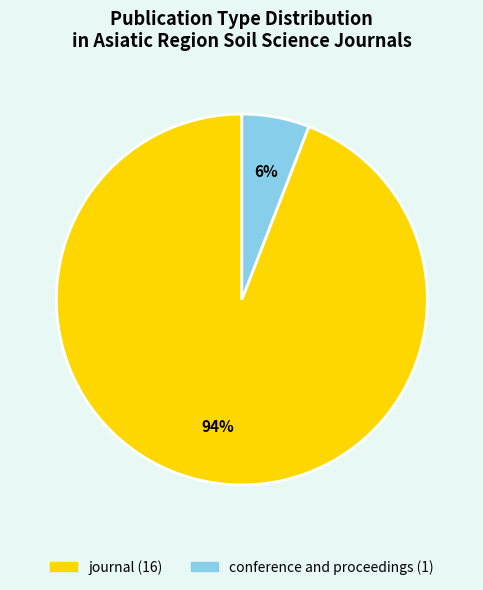

Which has a higher value, conference and proceedings or journal?

journal